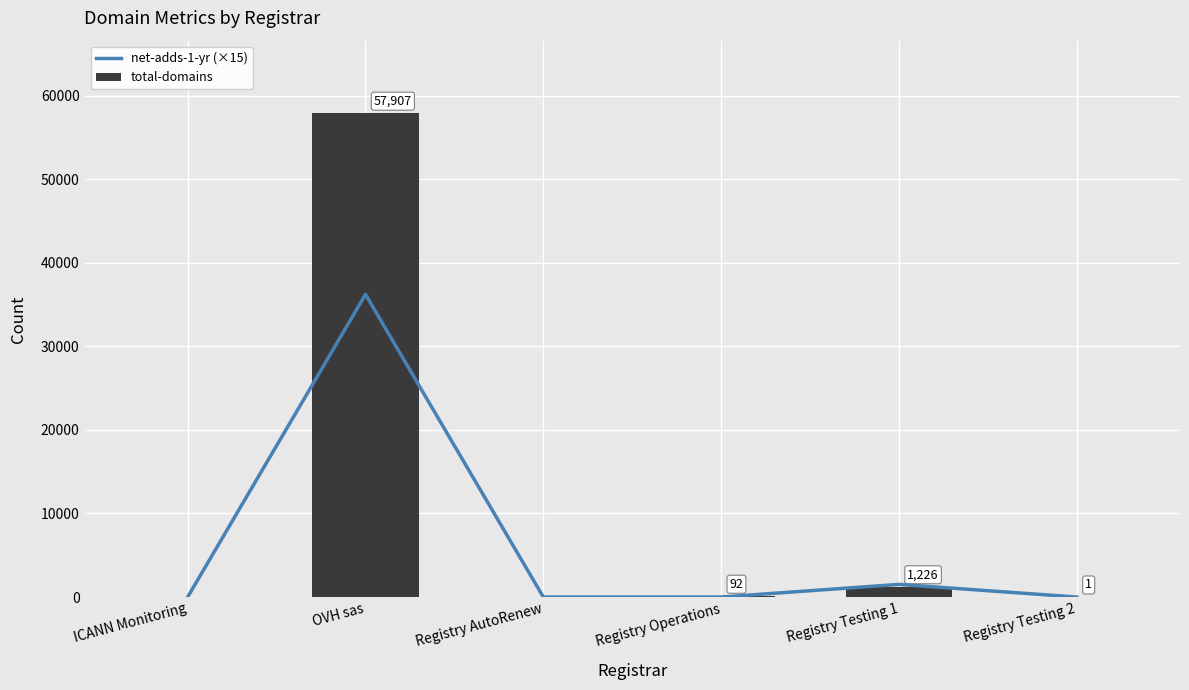

List the series in order of their overall mean, highest first.

total-domains, net-adds-1-yr (×15)